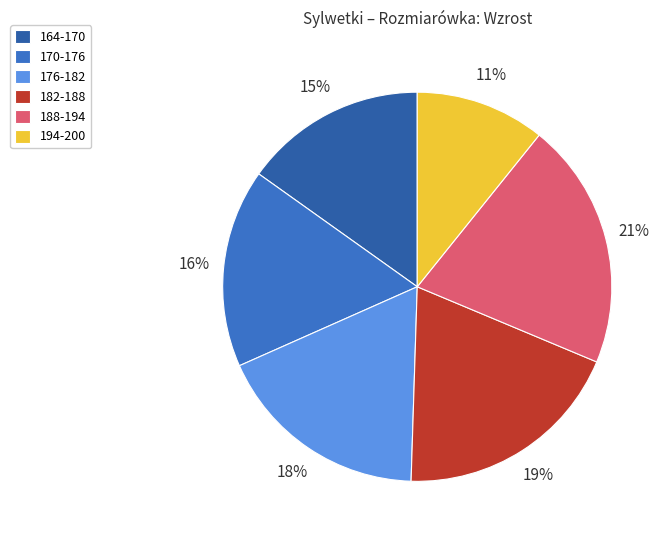

Which has a higher value, 164-170 or 182-188?

182-188